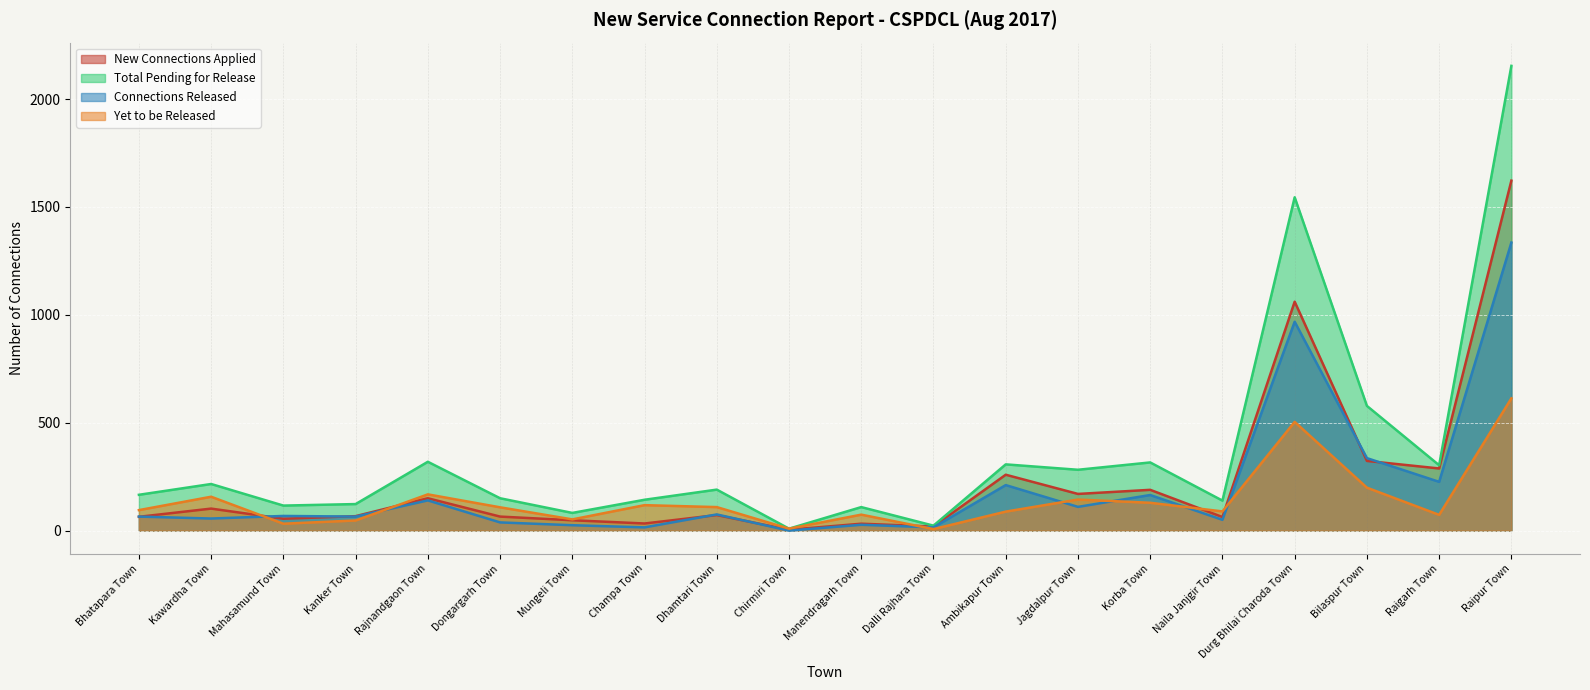

Rank the categories by Connections Released value from highest to lowest.

Raipur Town, Durg Bhilai Charoda Town, Bilaspur Town, Raigarh Town, Ambikapur Town, Korba Town, Rajnandgaon Town, Jagdalpur Town, Dhamtari Town, Mahasamund Town, Bhatapara Town, Kanker Town, Kawardha Town, Naila Janjgir Town, Dongargarh Town, Manendragarh Town, Mungeli Town, Champa Town, Dalli Rajhara Town, Chirmiri Town